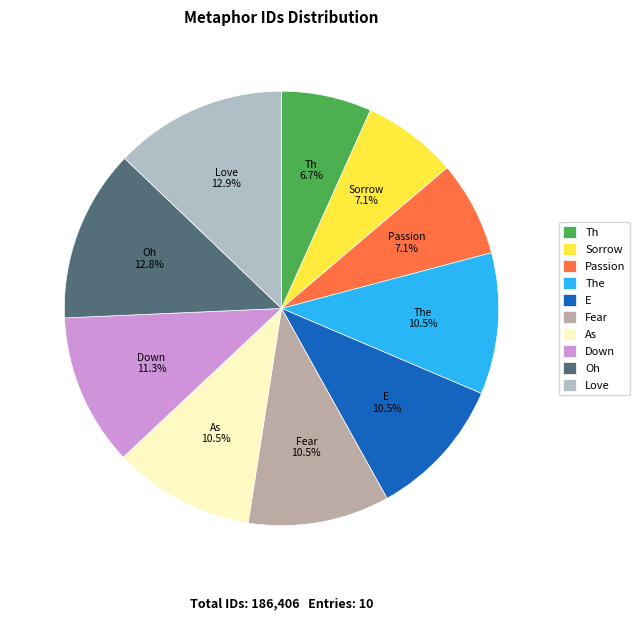

What portion of the pie excludes Down?

88.7%